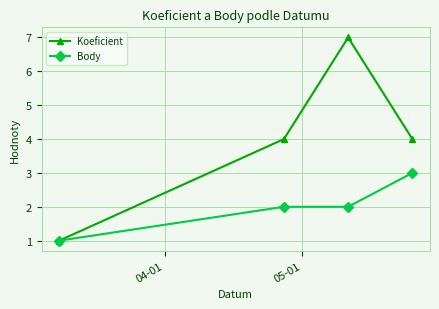

What is the greatest value displayed?

7